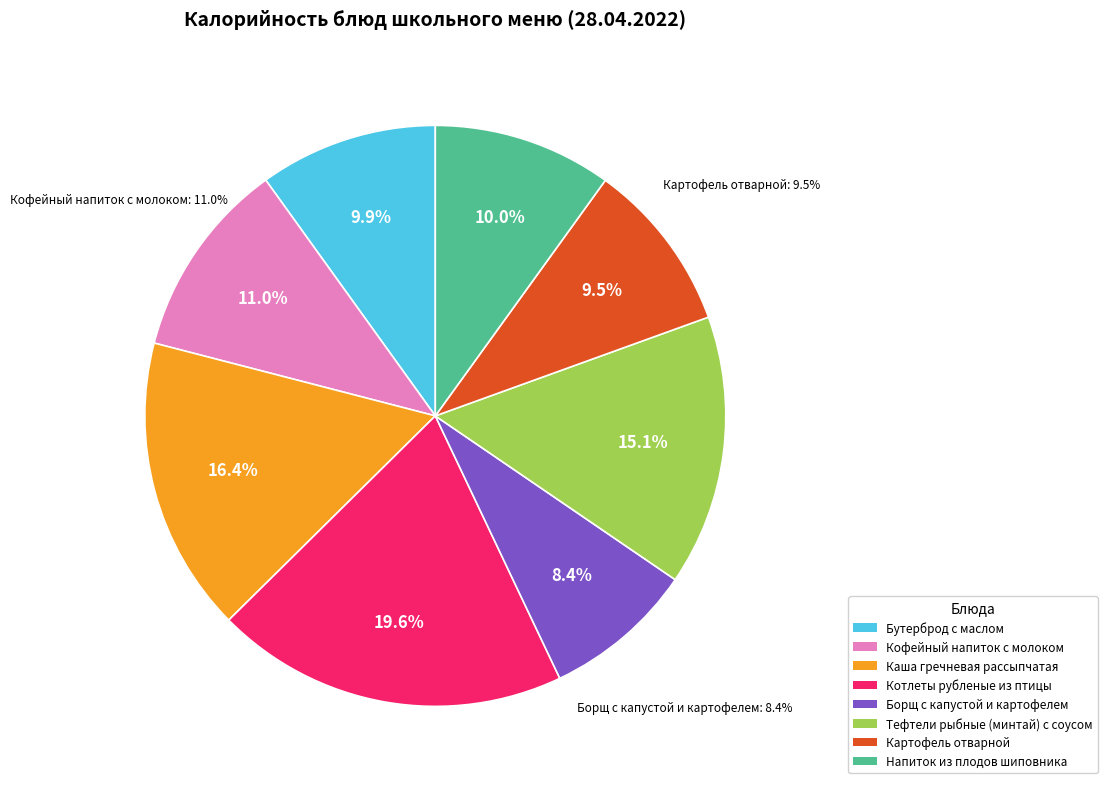

What percentage is NOT represented by Картофель отварной?

90.5%